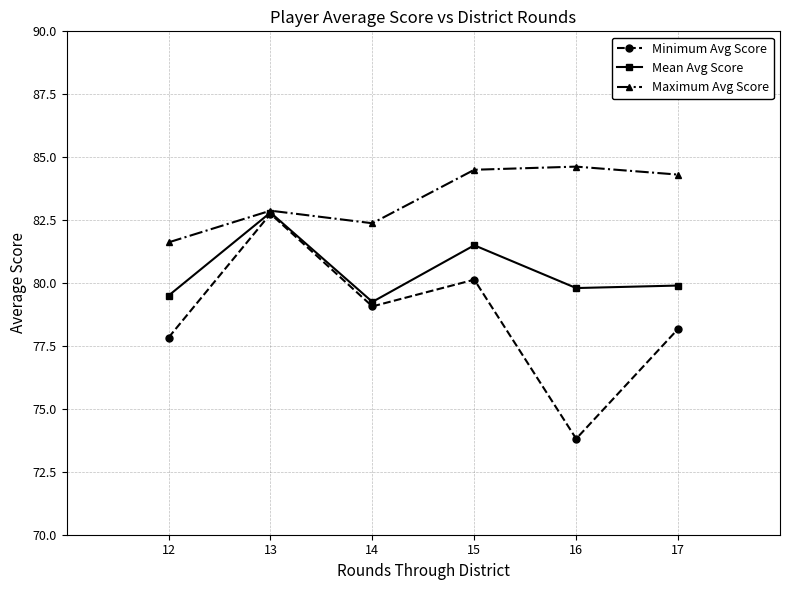

Is the value of Minimum Avg Score at 16 greater than the value of Mean Avg Score at 16?

No